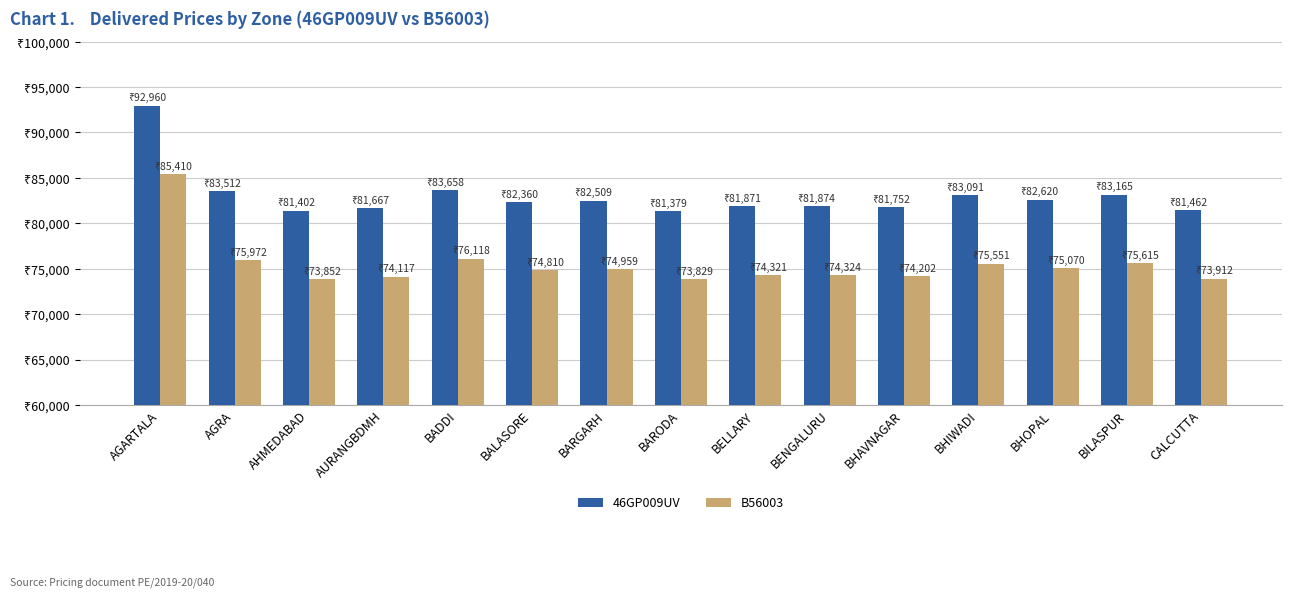

Which series has the largest total across all categories?

46GP009UV